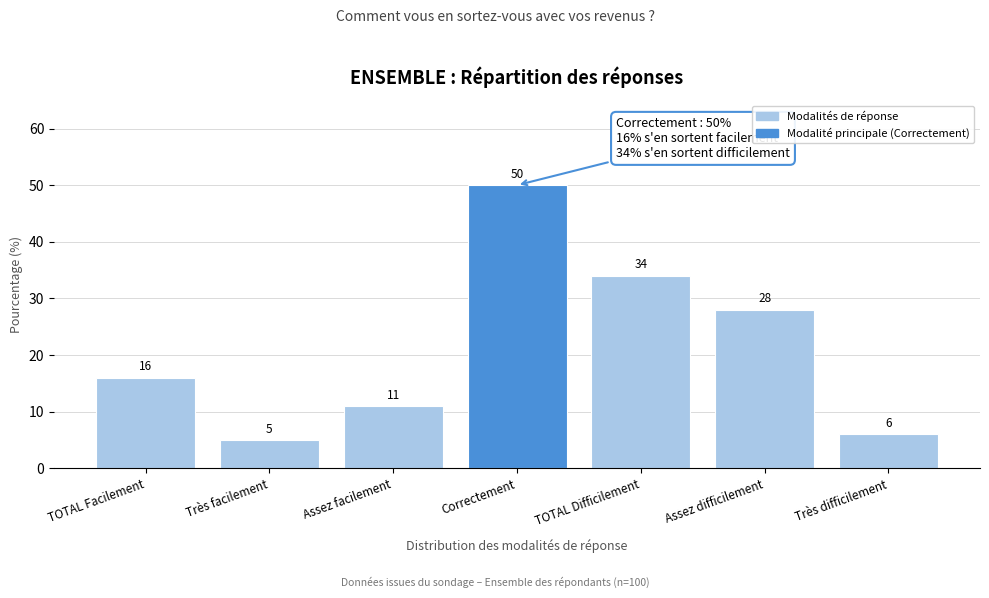

Reading left to right, what are all the values shown in this chart?

TOTAL Facilement=16	Très facilement=5	Assez facilement=11	Correctement=50	TOTAL Difficilement=34	Assez difficilement=28	Très difficilement=6